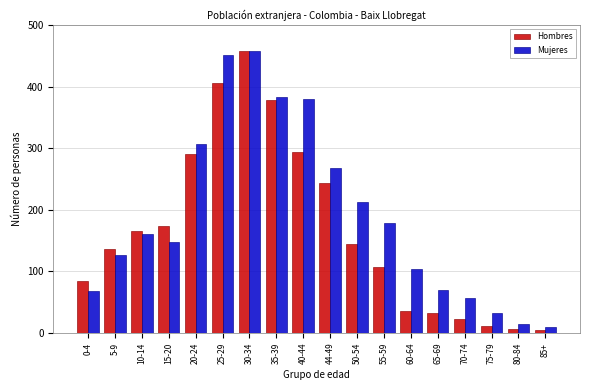

What is the difference between the highest and lowest values at 0-4?

16